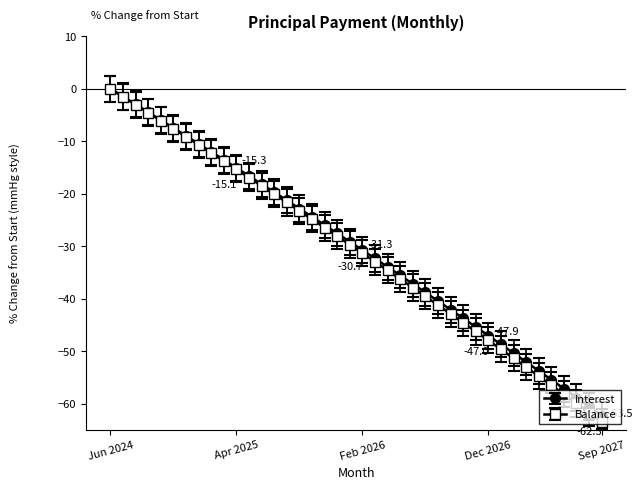

What is the minimum value for Interest?

-62.3